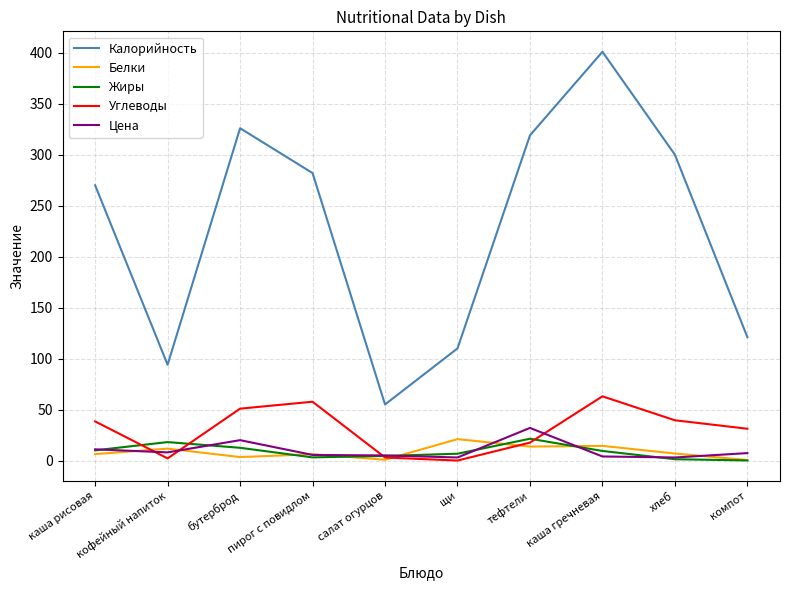

What is the difference between the Жиры values at кофейный напиток and салат огурцов?

13.6